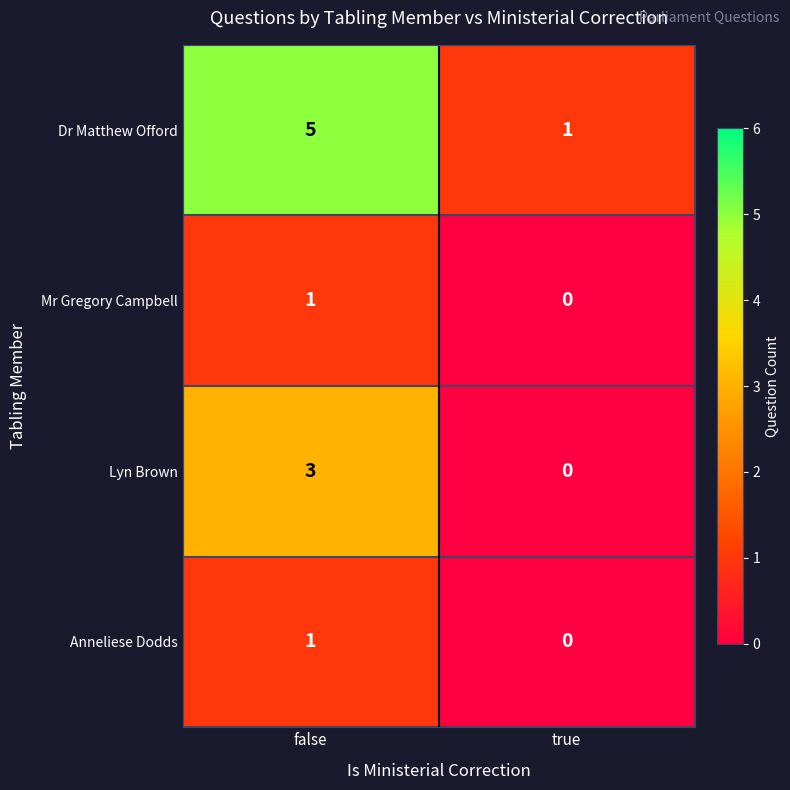

Reading left to right, list all the values displayed in this chart.

Dr Matthew Offord: 5	1
Mr Gregory Campbell: 1	0
Lyn Brown: 3	0
Anneliese Dodds: 1	0